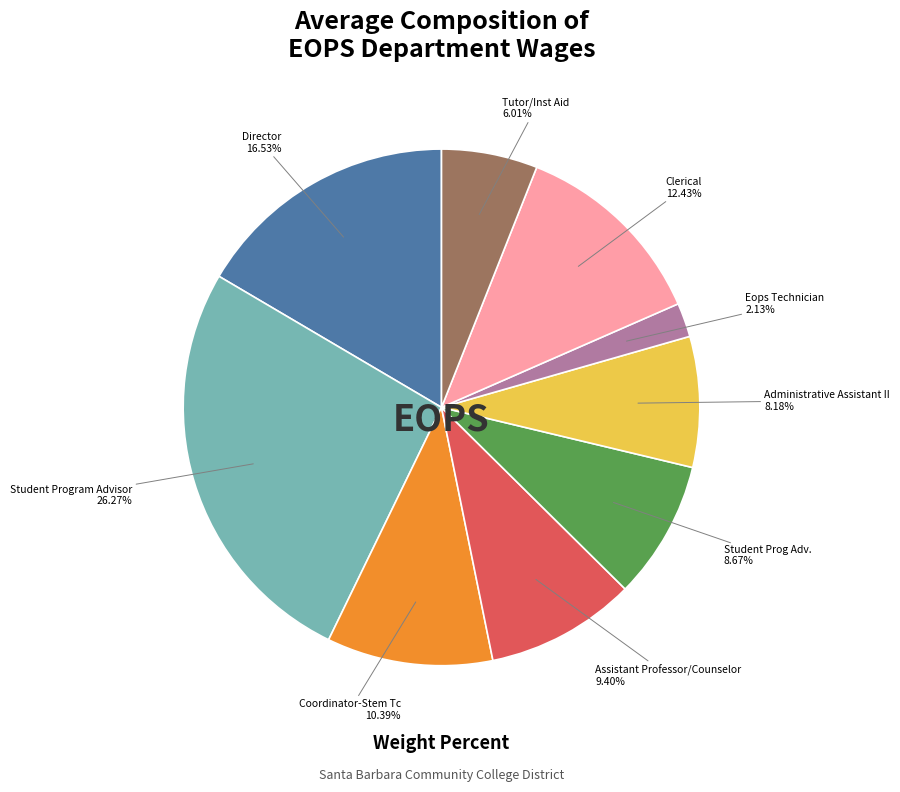

Is there a majority slice in this chart?

No